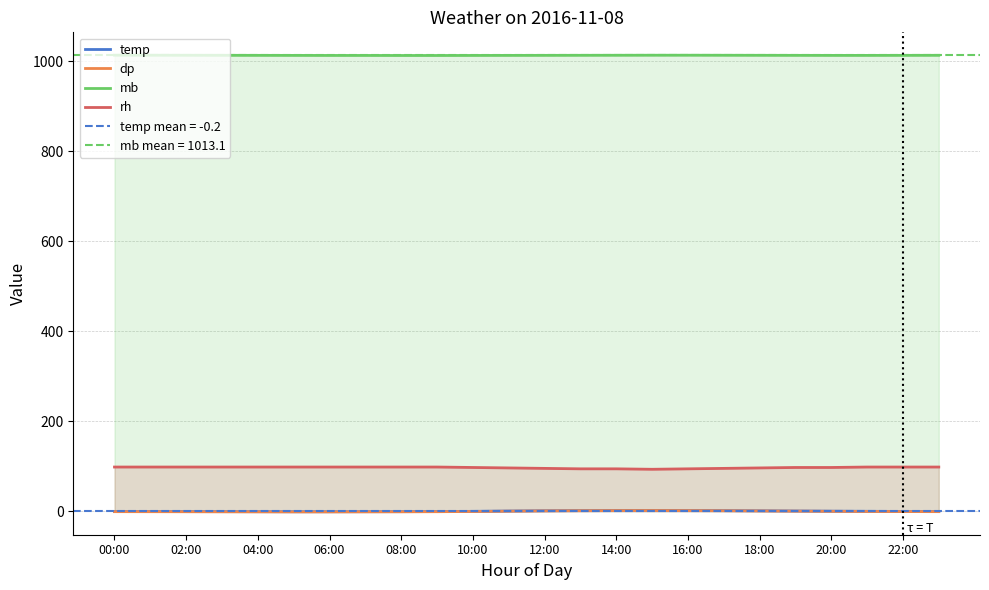

What is the lowest value of the rh series?

93.0